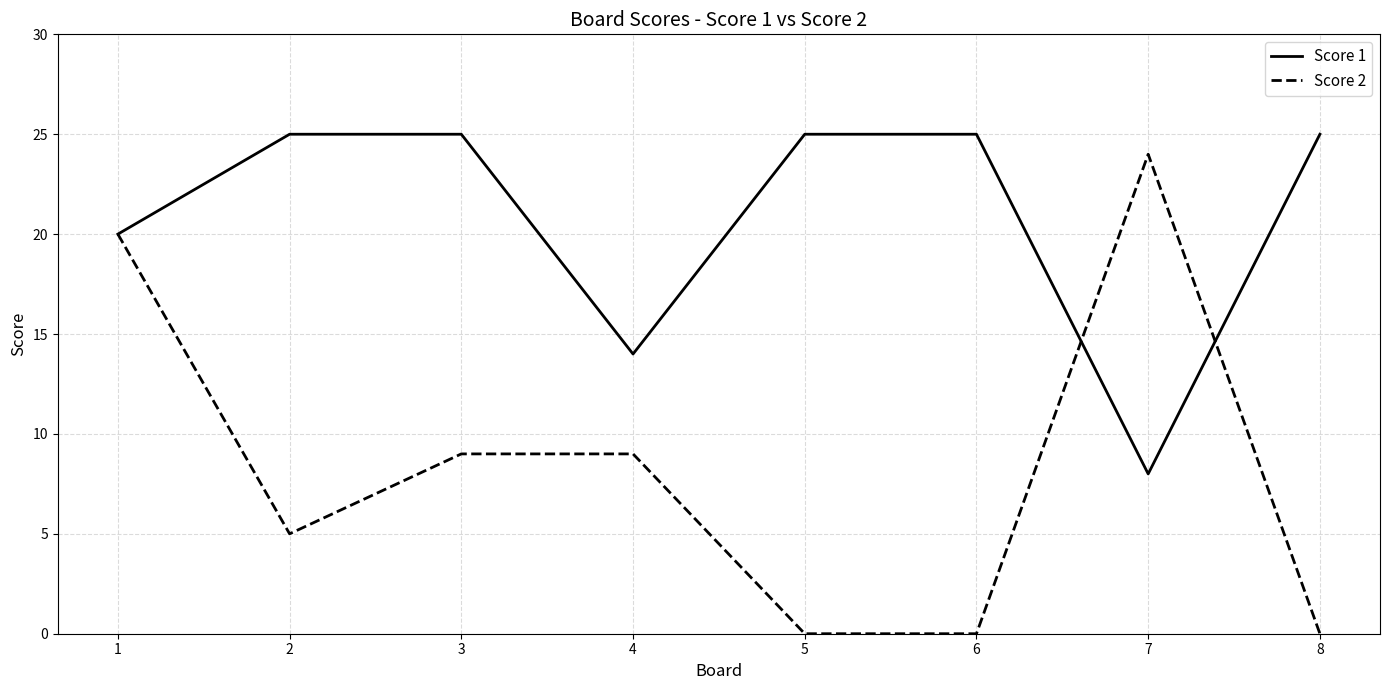

The value of Score 2 at 6 is -16. True or false?

False